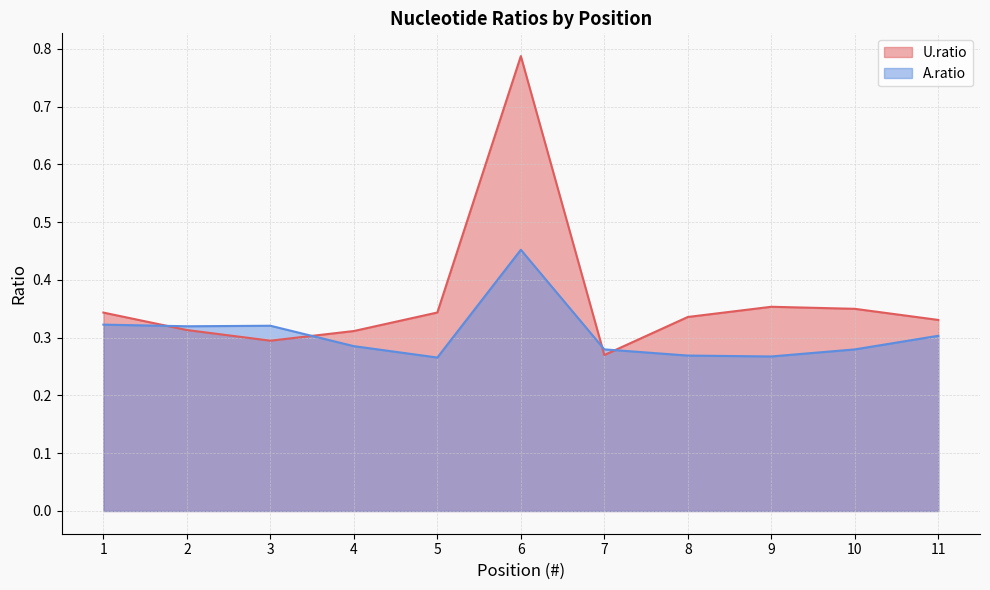

What is the difference between the maximum and minimum values in the A.ratio series?

0.2